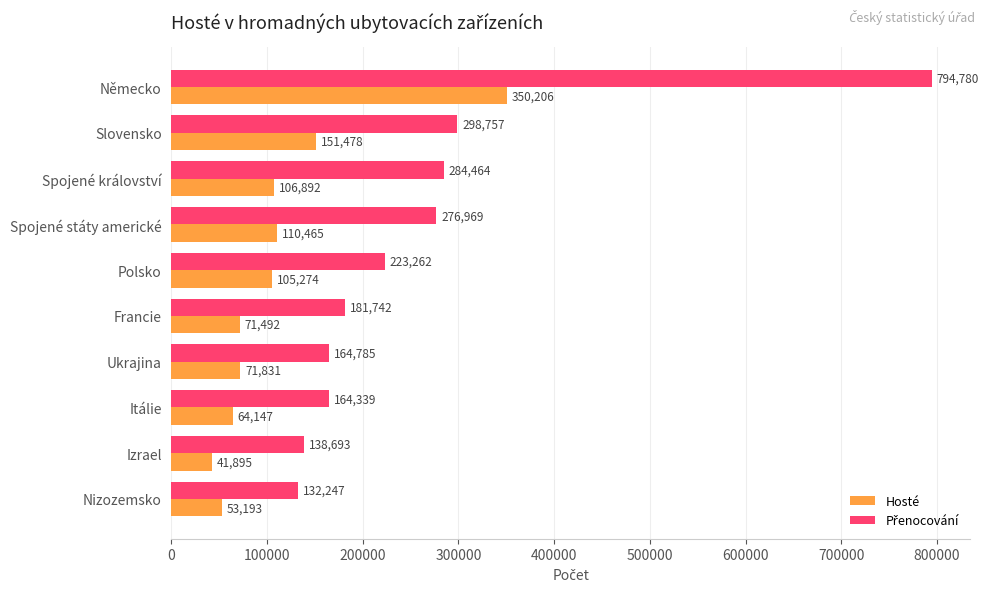

What is the difference between the highest and lowest values at Itálie?

100192